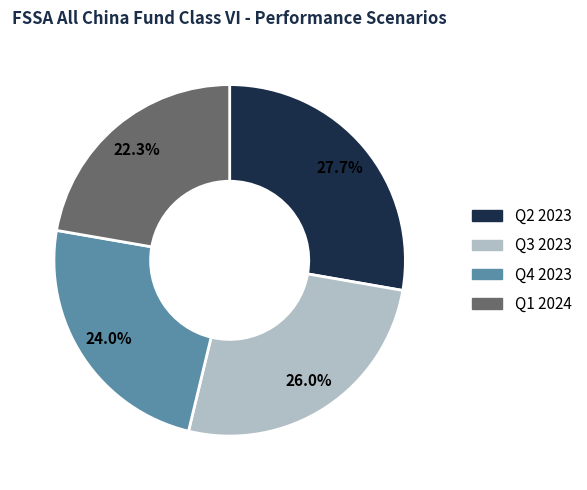

Rank the categories by value from lowest to highest.

Q1 2024, Q4 2023, Q3 2023, Q2 2023